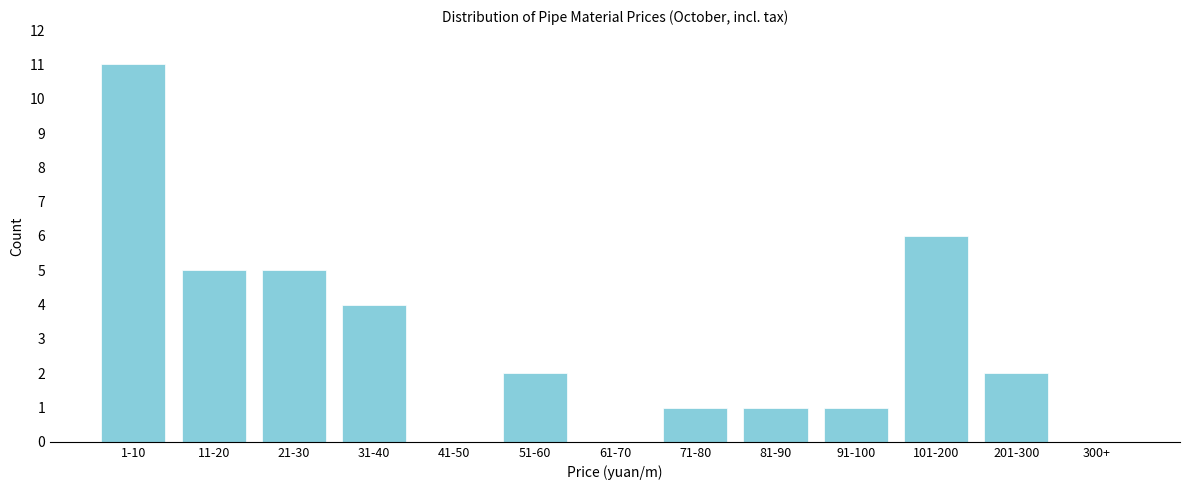

Reading left to right, extract all data points from this chart.

1-10=11	11-20=5	21-30=5	31-40=4	41-50=0	51-60=2	61-70=0	71-80=1	81-90=1	91-100=1	101-200=6	201-300=2	300+=0